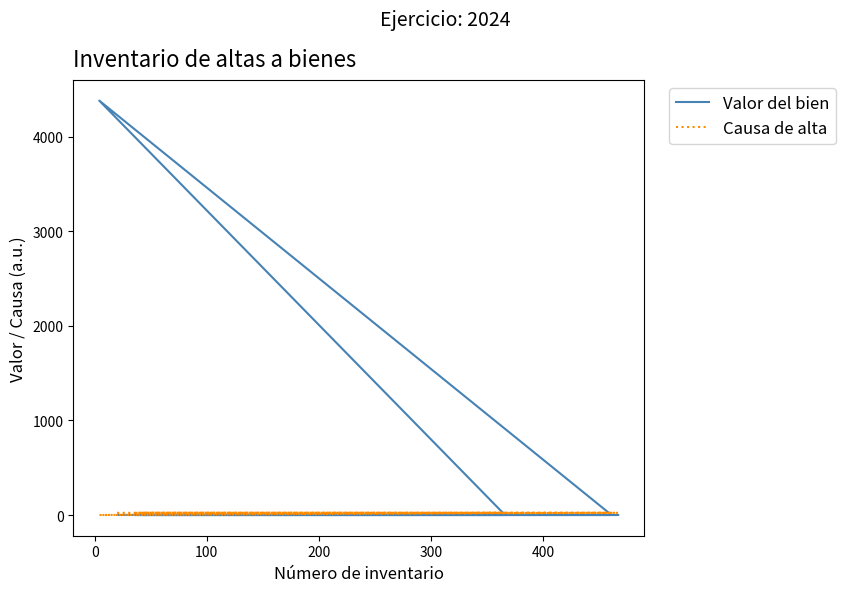

List the series in order of their overall mean, lowest first.

Causa de alta, Valor del bien